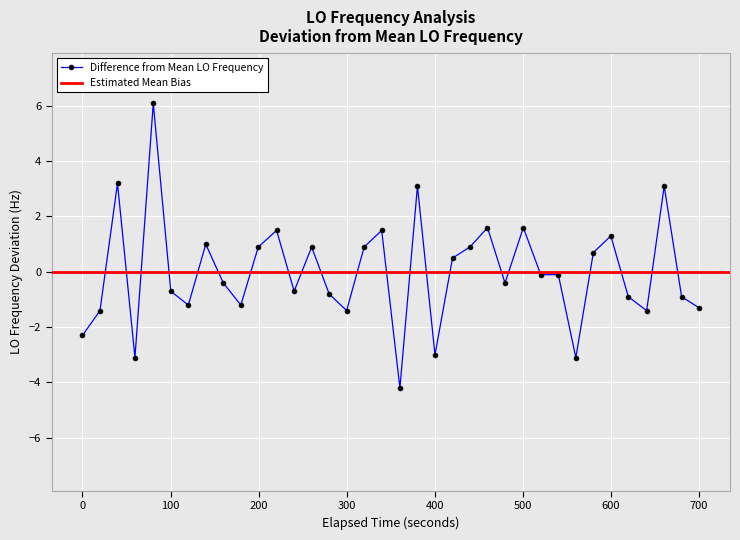

Reading left to right, transcribe all the data shown in this chart.

-2.3	-1.4	3.2	-3.1	6.1	-0.7	-1.2	1.0	-0.4	-1.2	0.9	1.5	-0.7	0.9	-0.8	-1.4	0.9	1.5	-4.2	3.1	-3.0	0.5	0.9	1.6	-0.4	1.6	-0.1	-0.1	-3.1	0.7	1.3	-0.9	-1.4	3.1	-0.9	-1.3